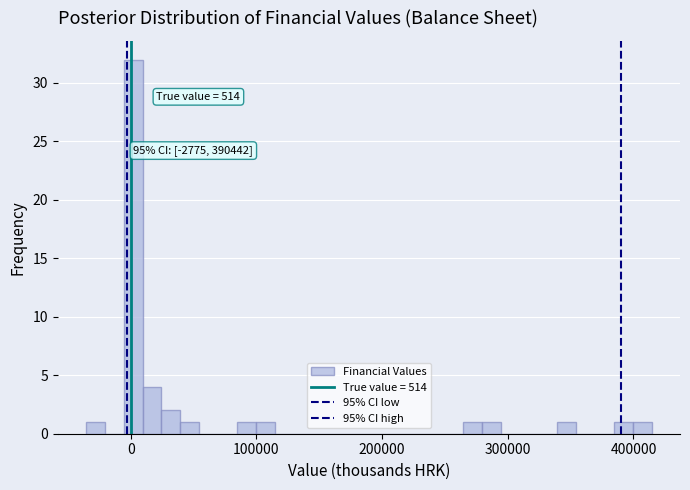

Around what value on the x-axis is the tallest bar? Give the approximate position of its centre, as read against the axis.

0